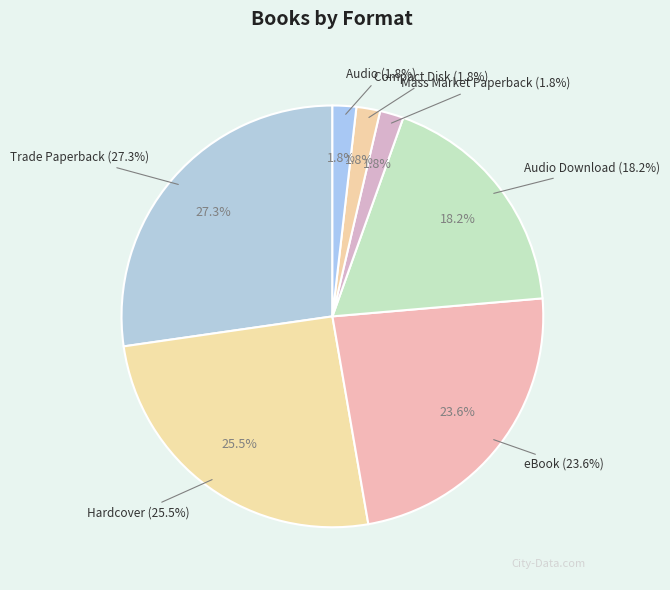

Rank the categories by value from lowest to highest.

Mass Market Paperback, Compact Disk, Audio, Audio Download, eBook, Hardcover, Trade Paperback